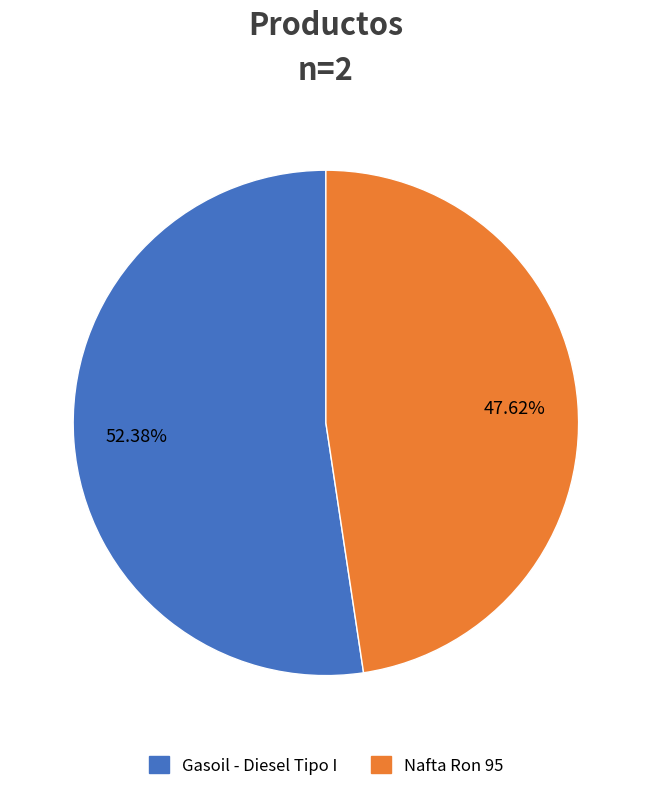

What is the ratio of the value at Gasoil - Diesel Tipo I to the value at Nafta Ron 95?

1.1